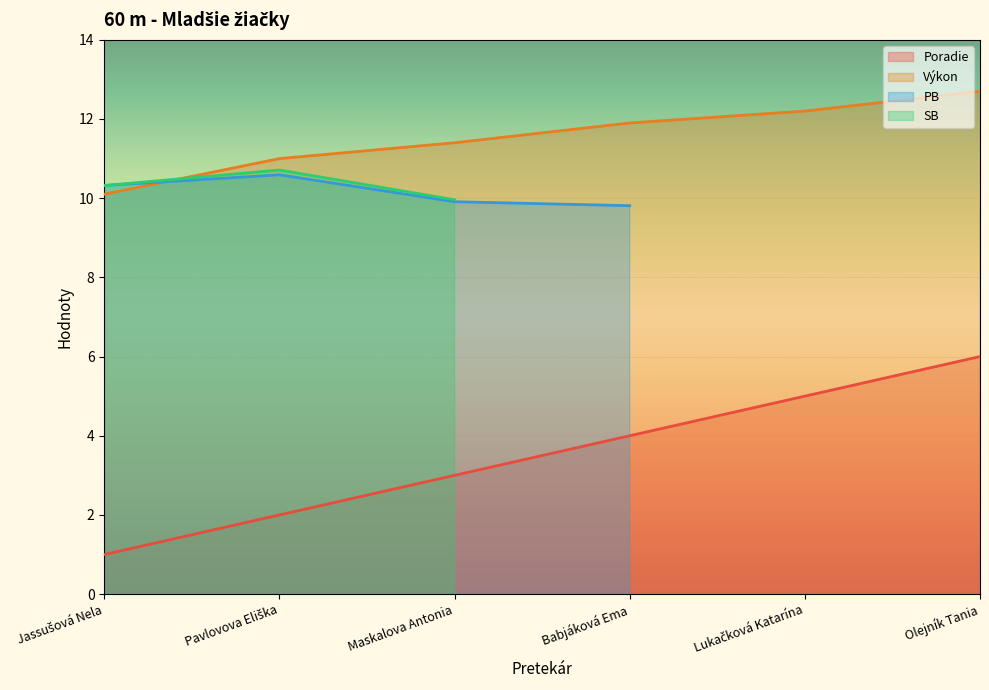

Where is Výkon nearest to the value 11?

Pavlovova Eliška